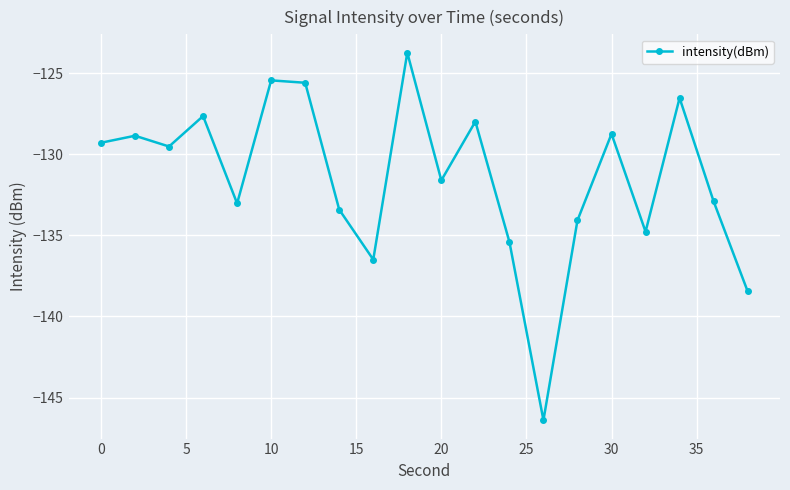

What is the difference between the maximum and minimum values?

22.7